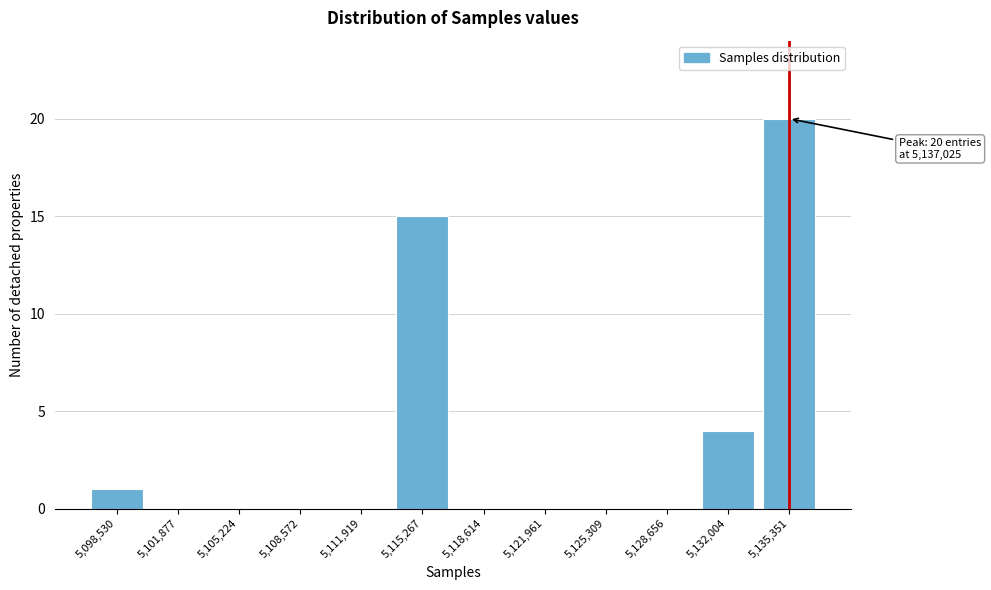

Reading right to left, extract all data points from this chart.

5,135,351=20	5,132,004=4	5,128,656=0	5,125,309=0	5,121,961=0	5,118,614=0	5,115,267=15	5,111,919=0	5,108,572=0	5,105,224=0	5,101,877=0	5,098,530=1